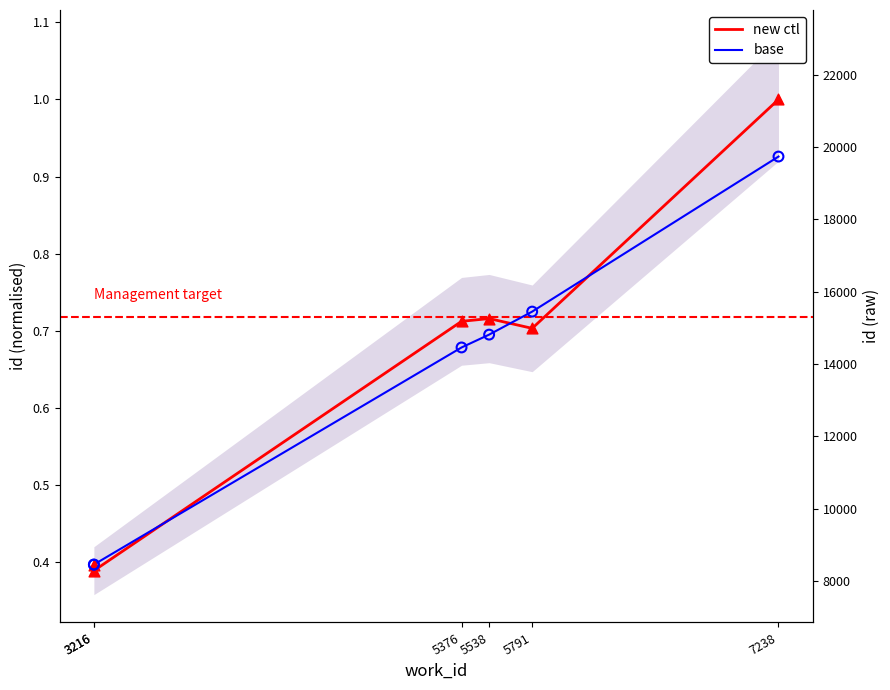

What are all the series names shown in the legend?

new ctl, base